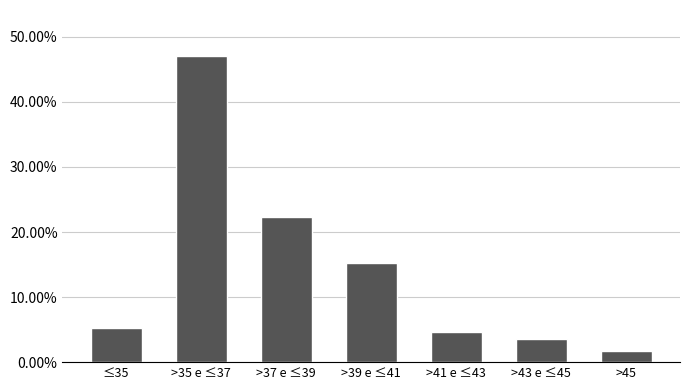

Reading left to right, transcribe all the data shown in this chart.

≤35=5.3	>35 e ≤37=47.1	>37 e ≤39=22.4	>39 e ≤41=15.3	>41 e ≤43=4.7	>43 e ≤45=3.5	>45=1.8